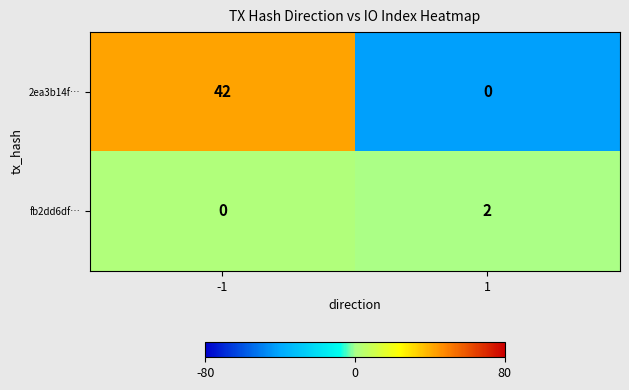

The 2ea3b14f… series shows 20 at 1. True or false?

False